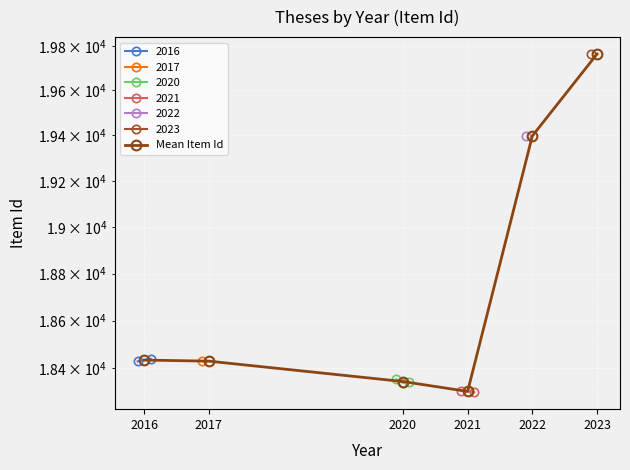

What value does the data have at 2023?

19763.0